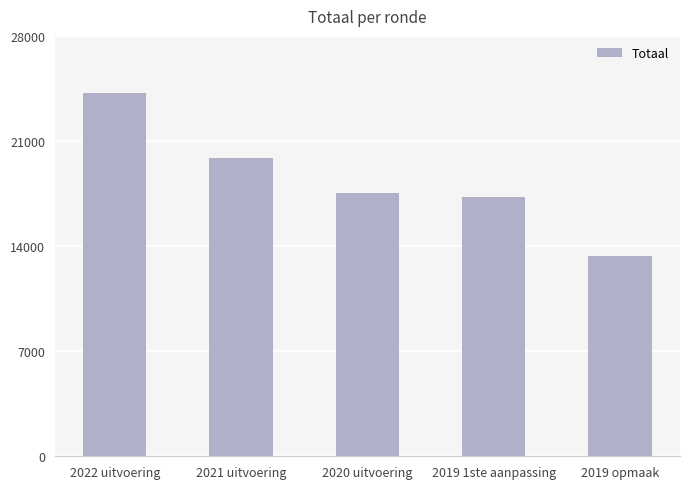

How many data points are less than 17542?

2